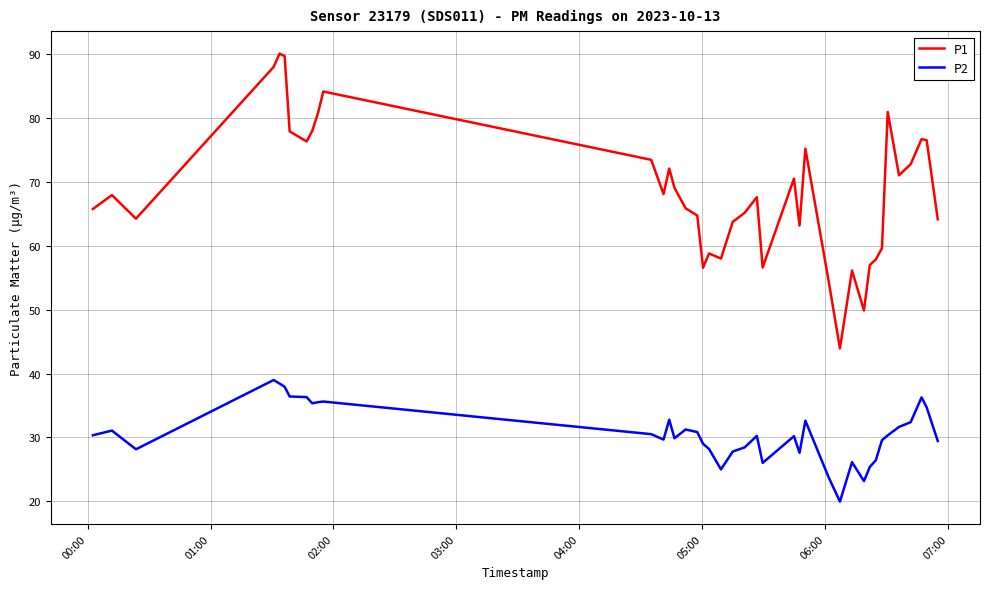

True or false: P1 and P2 intersect in this chart.

False